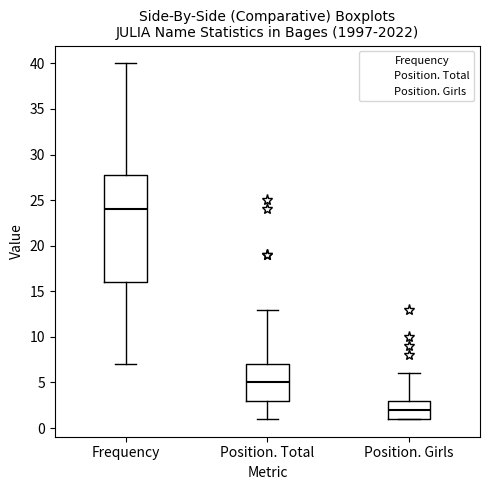

Reading left to right, transcribe this box plot: for each box, give where its median line is, the range the box spans, and where its two whiskers end, as read against the y-axis. The values are not printed on the chart, so give them approximately, as read against the axis.

Frequency: median 24, box 16 to 28, whiskers 7 to 40
Position. Total: median 5, box 3 to 7, whiskers 1 to 13
Position. Girls: median 2, box 1 to 3, whiskers 1 to 6